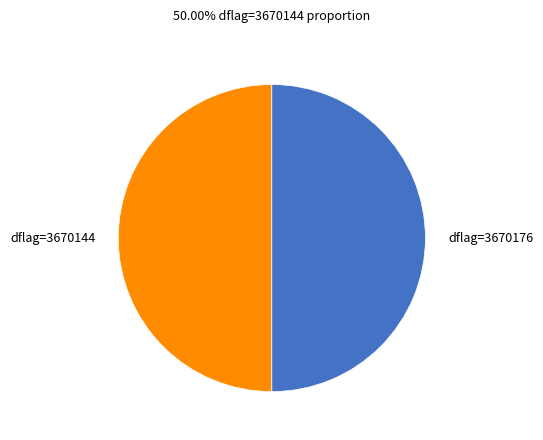

What is the ratio of the value at dflag=3670176 to the value at dflag=3670144?

1.0